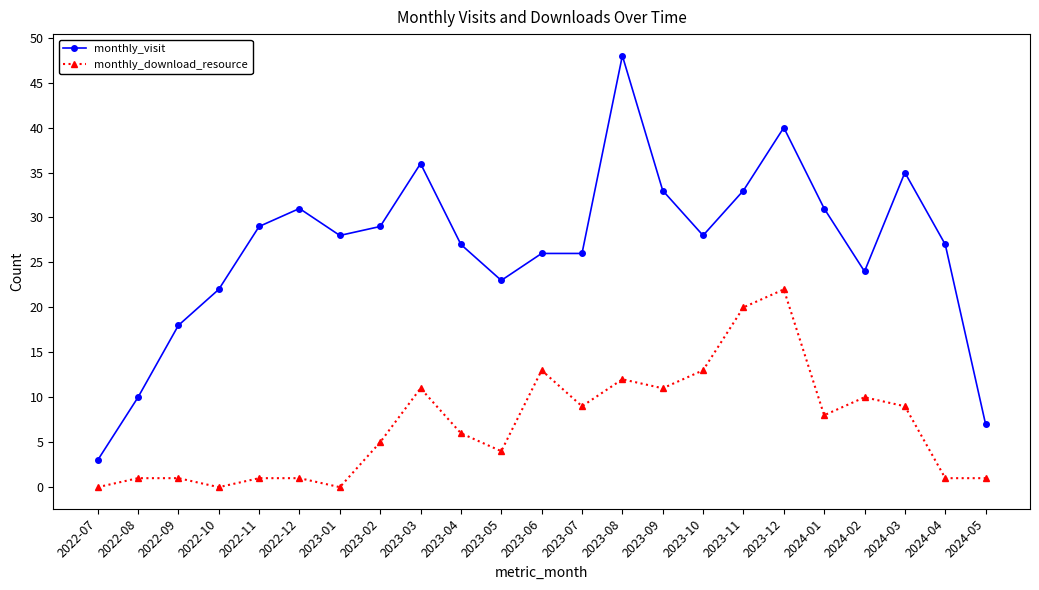

Which series has the widest spread of values?

monthly_visit